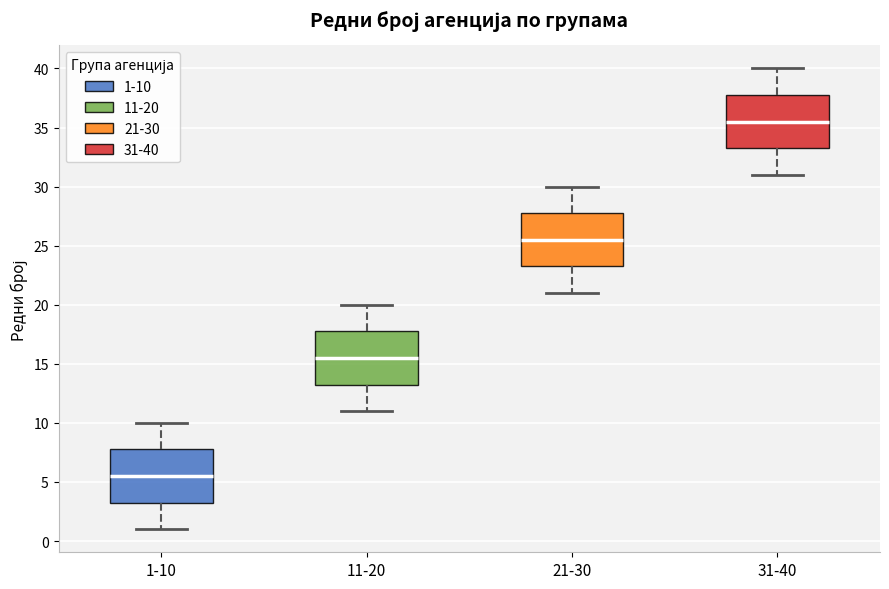

Which box's median line is the lowest?

1-10